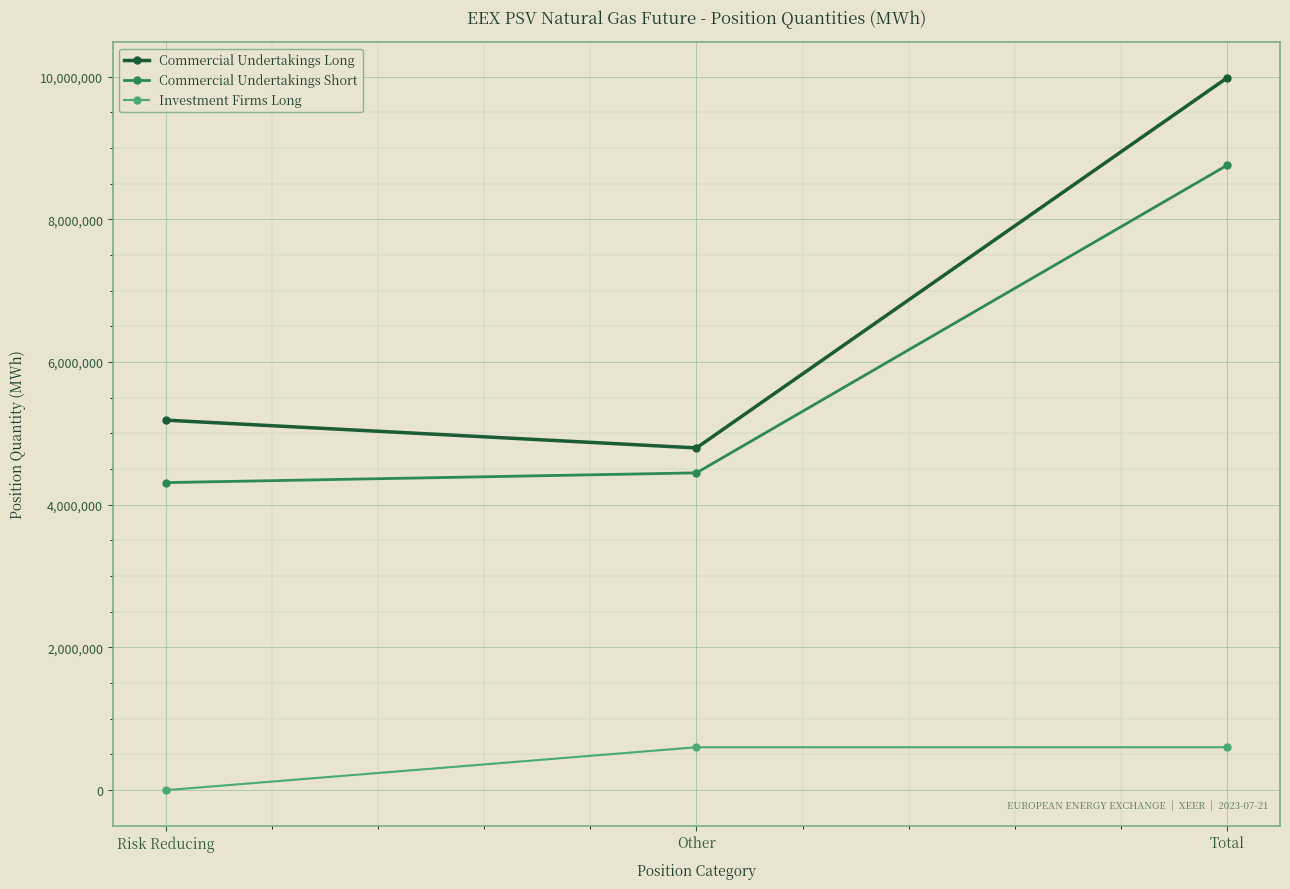

Rank the series by their maximum value, from lowest to highest.

Investment Firms Long, Commercial Undertakings Short, Commercial Undertakings Long